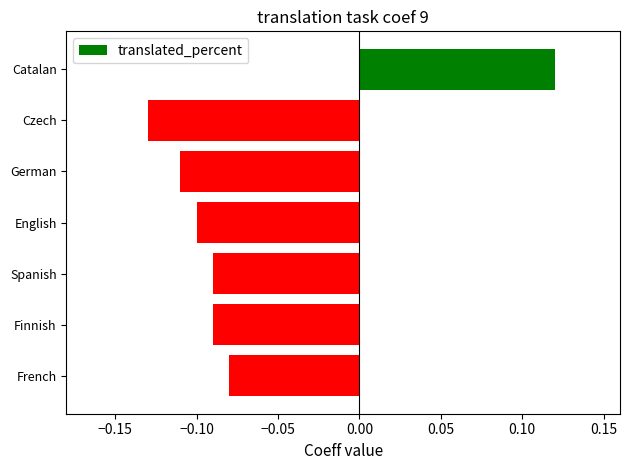

What position from the top is French?

7